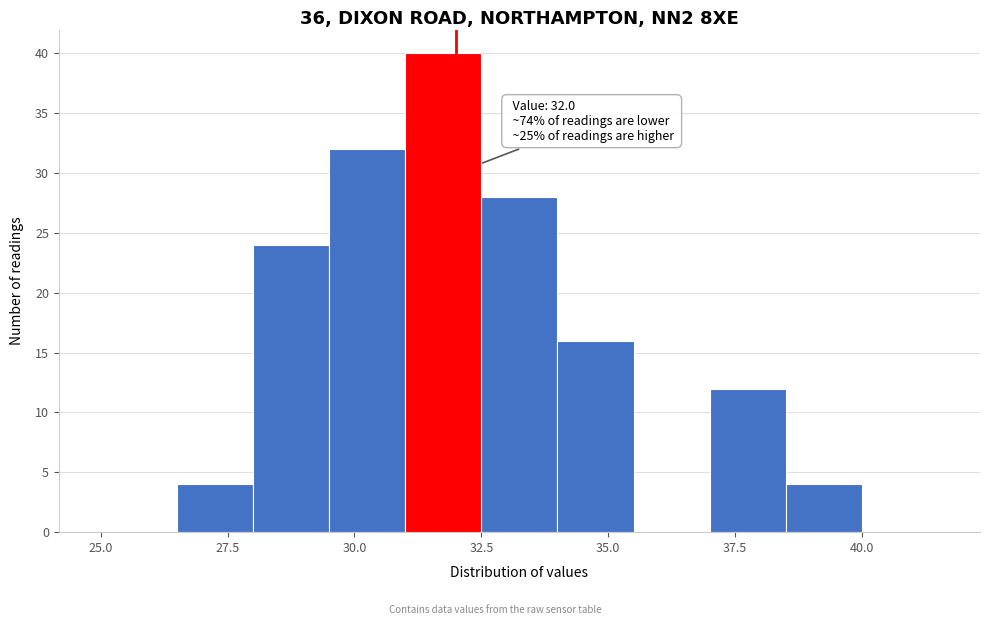

Read against the x-axis, roughly where is the centre of the tallest bar?

32.0